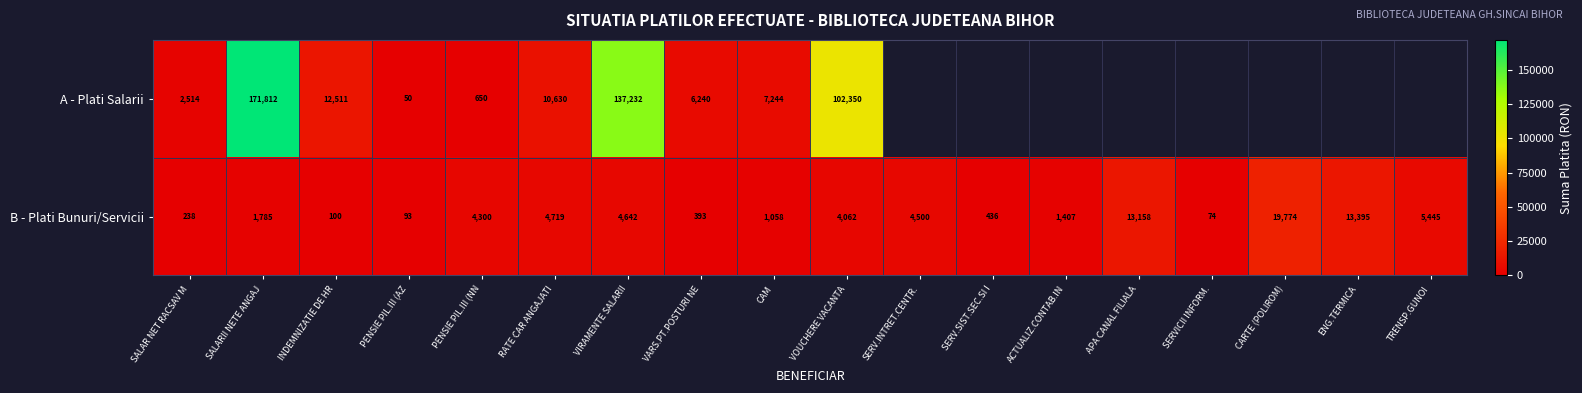

True or false: A - Plati Salarii has a value of 12765.6 at CAM.

False